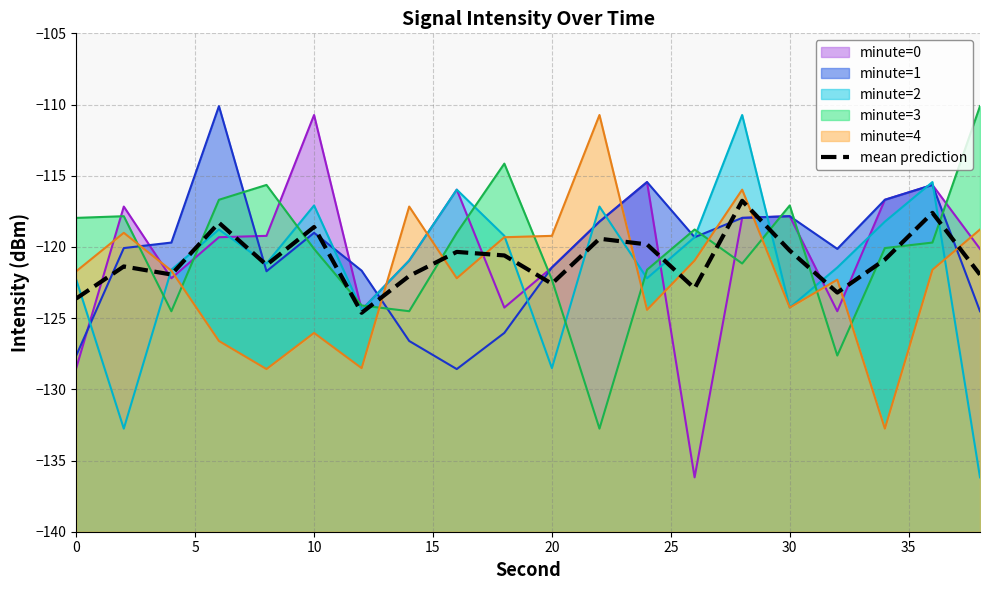

The chart shows a value of -162.2 at 30. True or false?

False